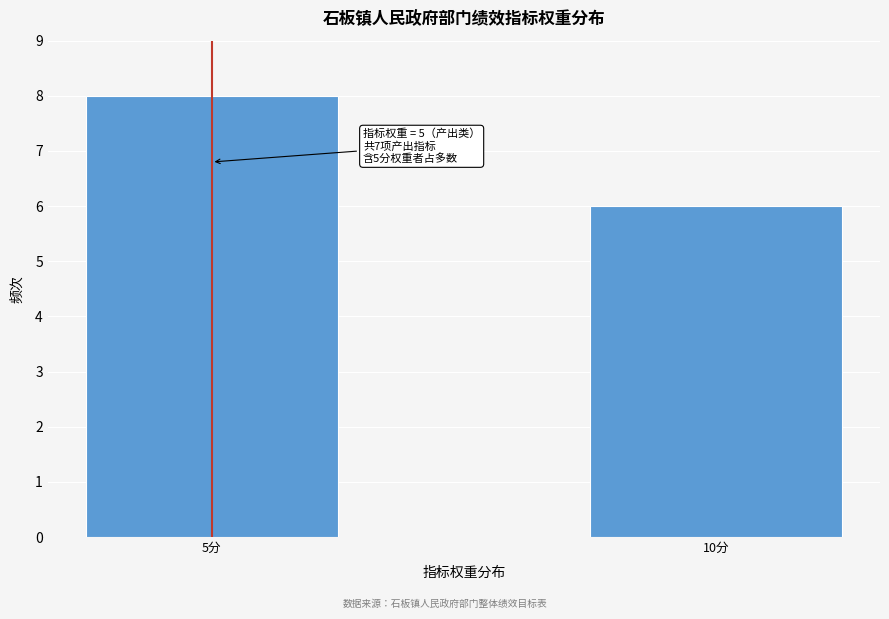

Reading left to right, extract all data points from this chart.

8	6